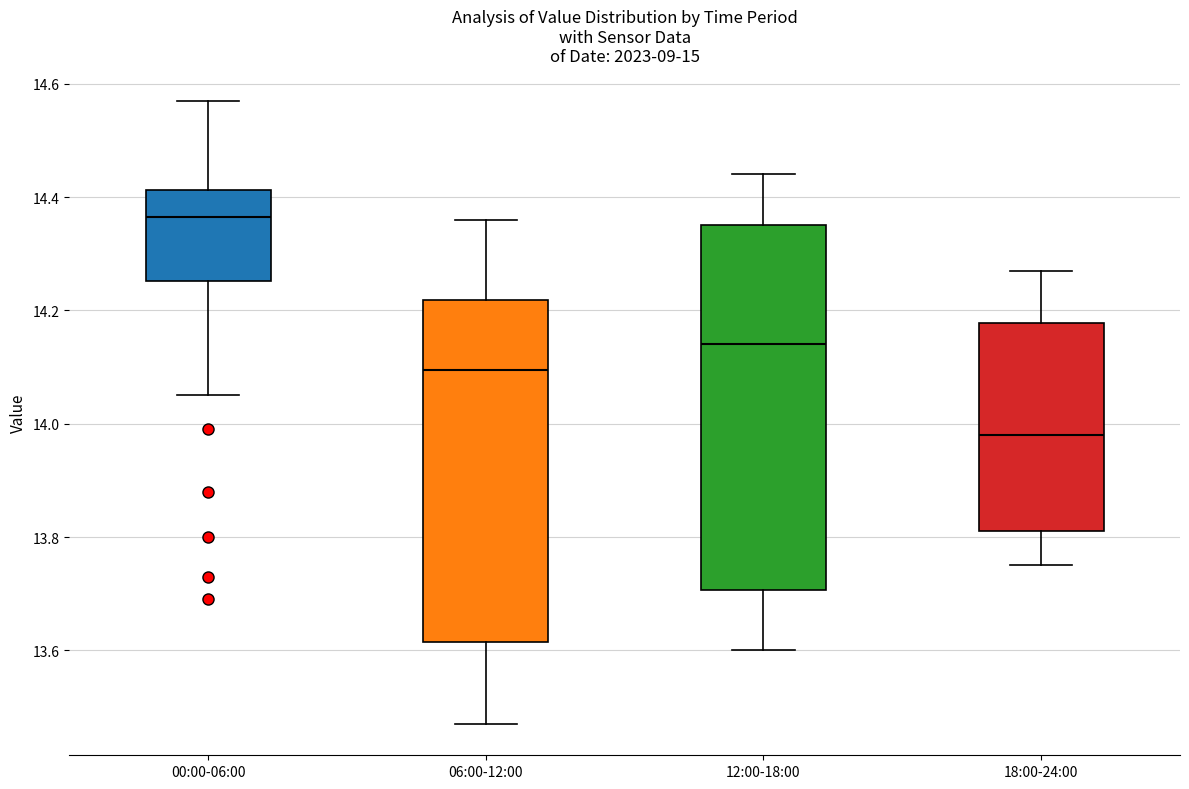

Comparing the boxes themselves (not the whiskers), which one is the tallest?

12:00-18:00